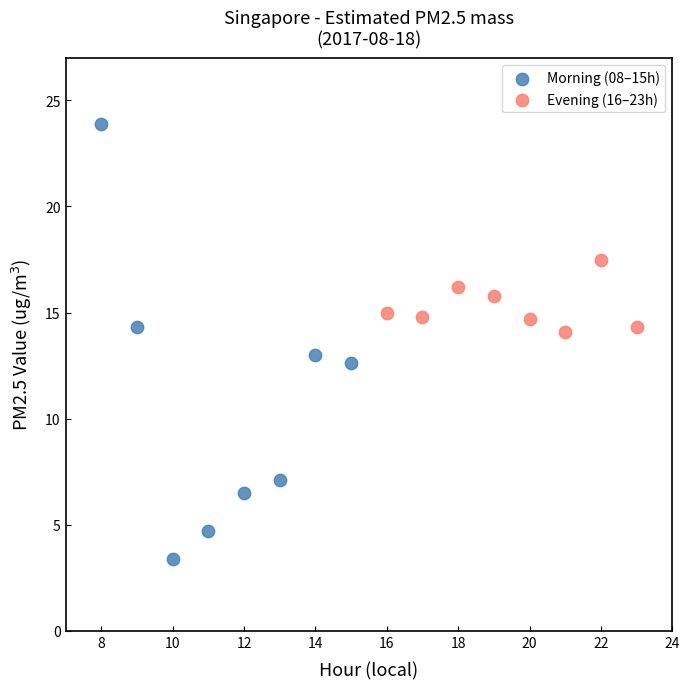

Which series contains the lowest Y value?

Morning (08–15h)